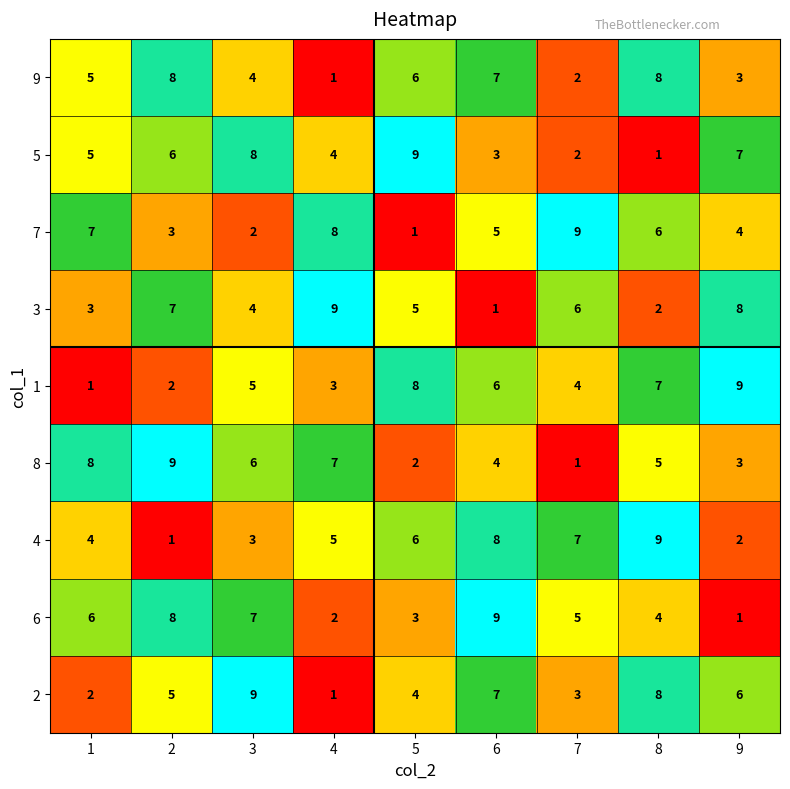

What is the sum of the 8 values at 5 and 7?

3